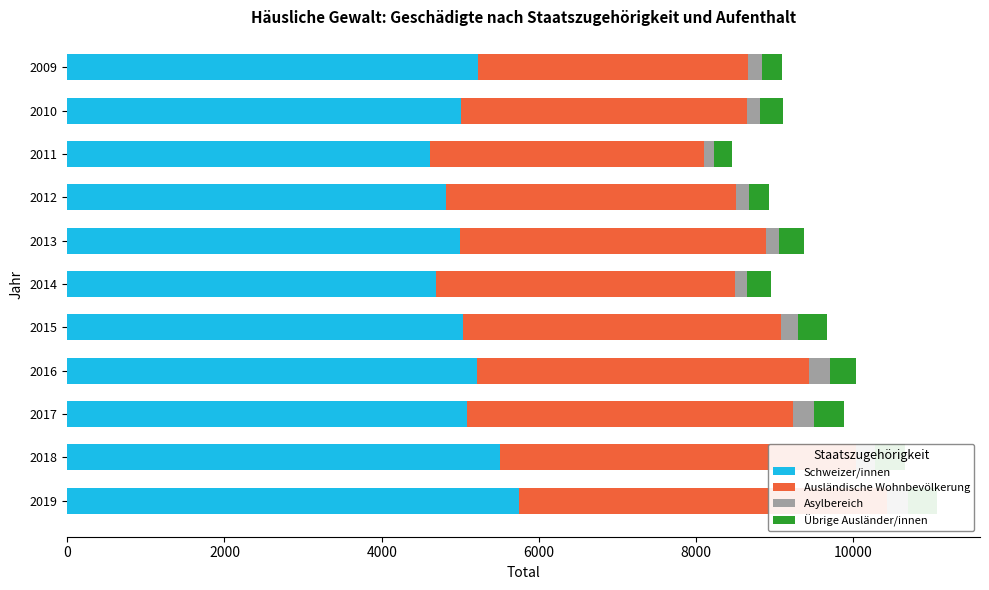

Is it true that Schweizer/innen equals 7756 at 2010?

False